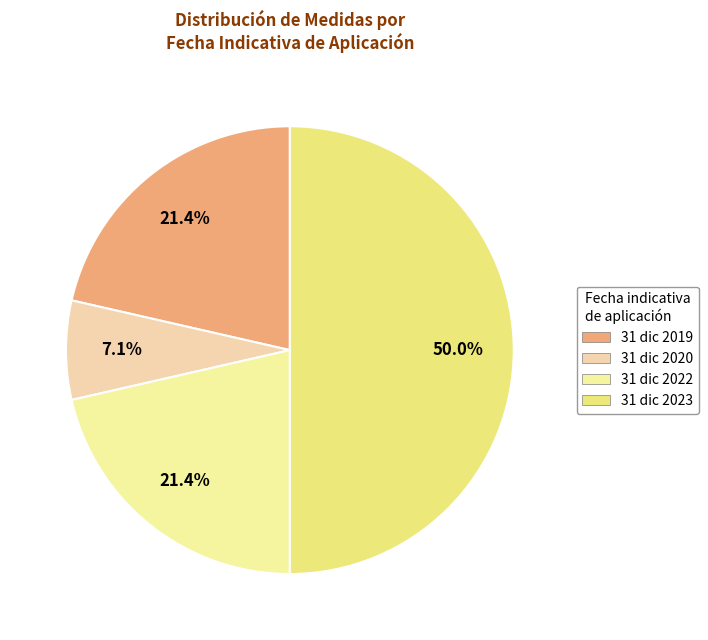

What is the largest slice in the pie chart?

31 dic 2023